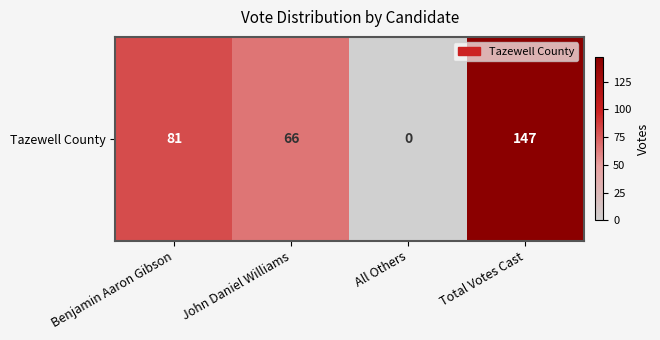

What is the difference between the values at Total Votes Cast and All Others?

147